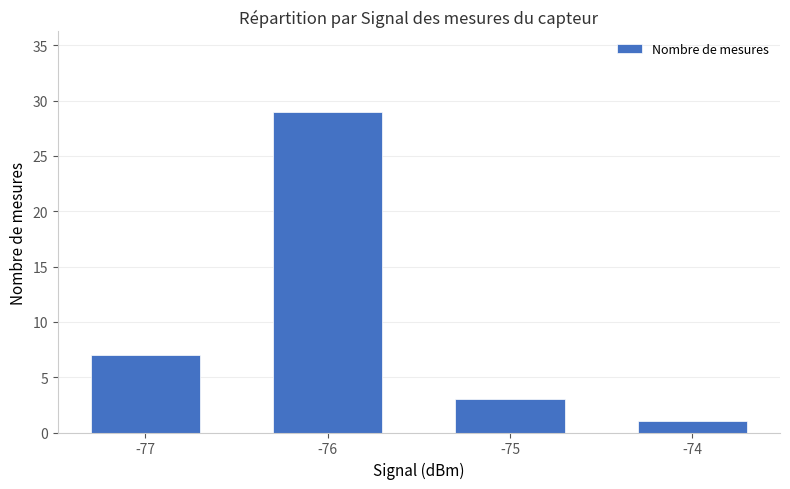

What is the value of the 4th bar from the left?

1